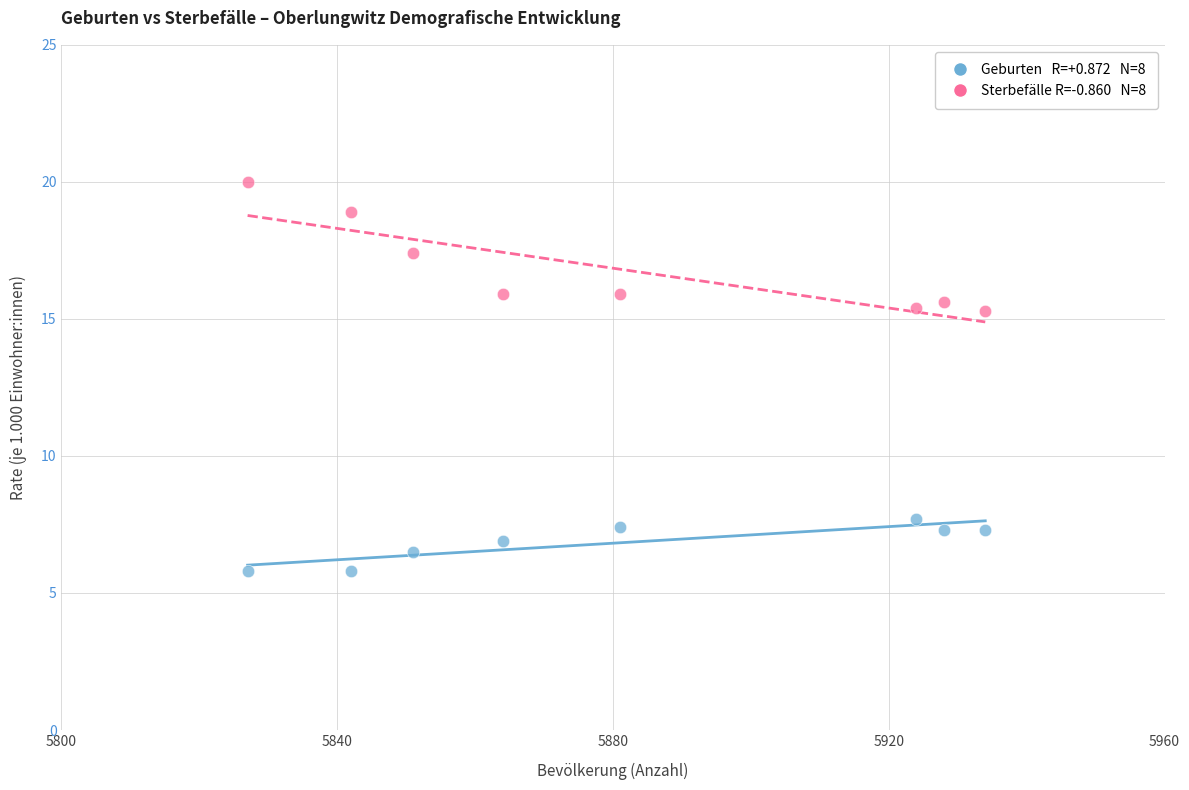

Across all data points, what is the range of Y values (max minus min)?

14.2